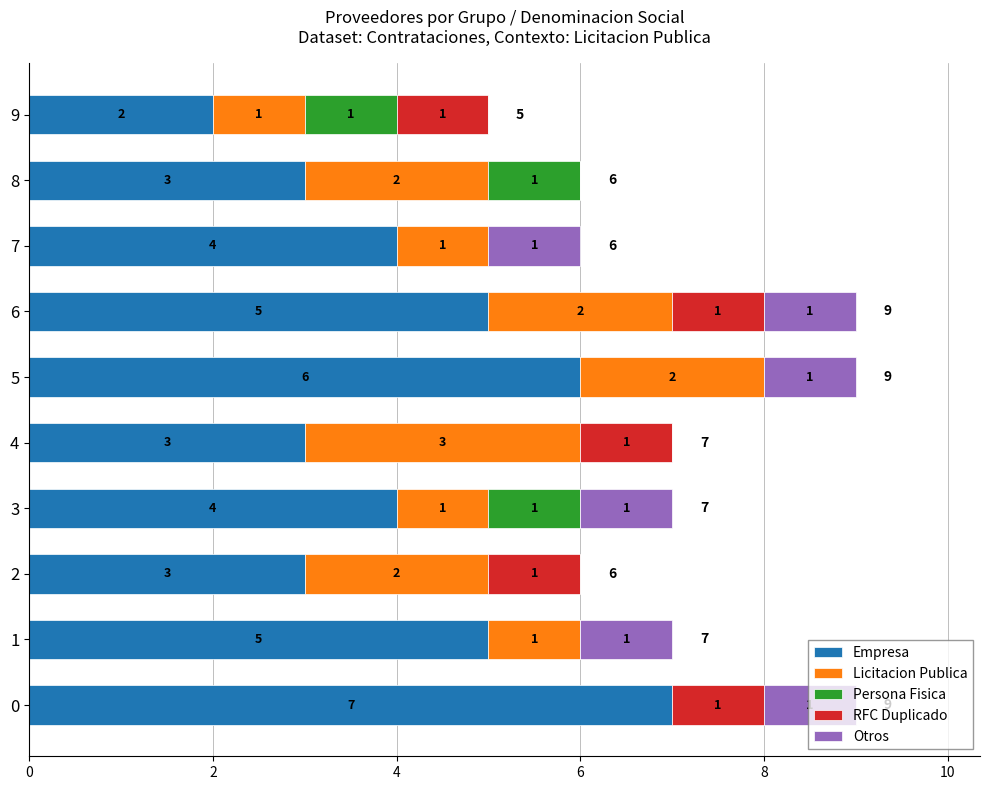

What is the average value of the Empresa series?

4